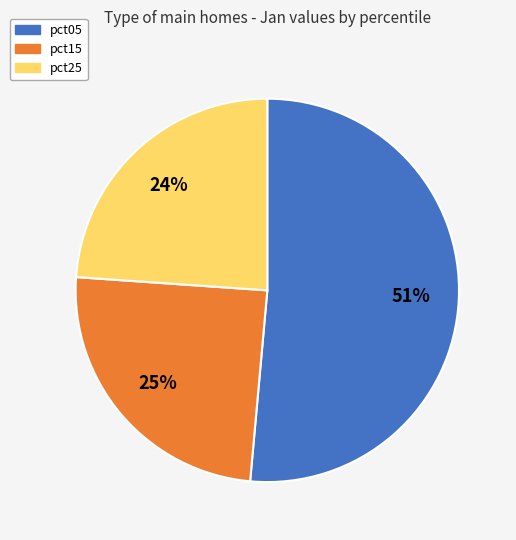

To the nearest percent, what is the average slice percentage?

33%